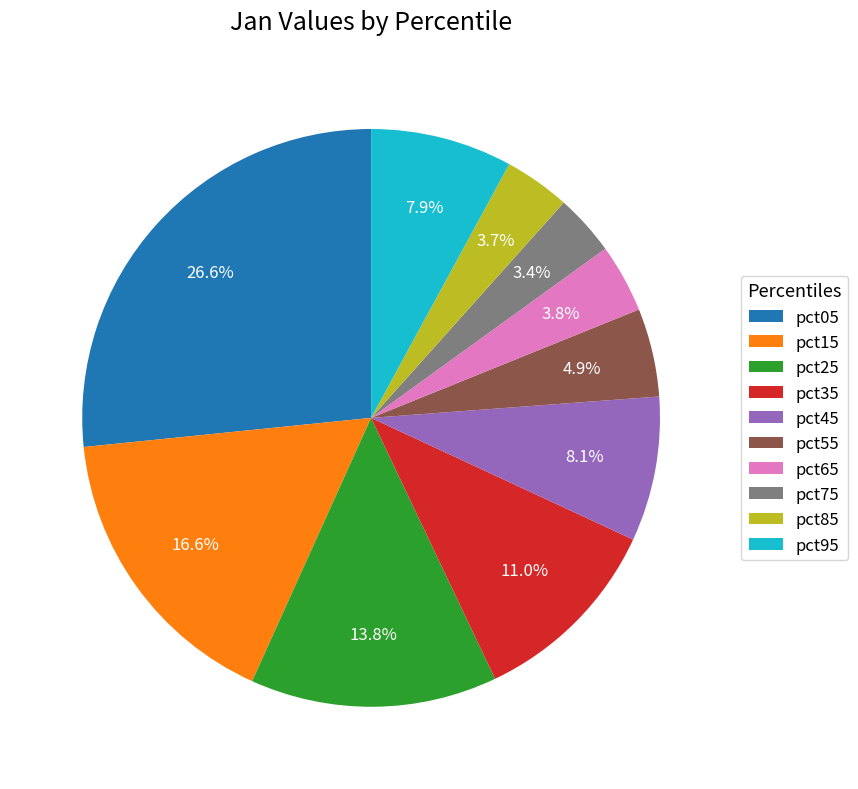

How much of the chart is everything except pct25?

86.2%